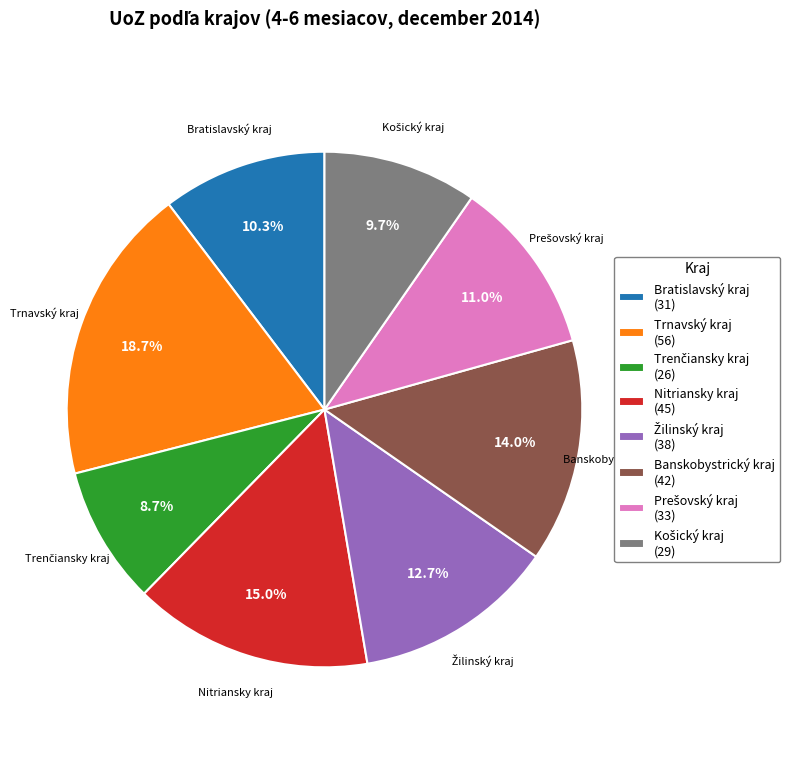

What portion of the pie excludes Trnavský kraj (56)?

81.3%